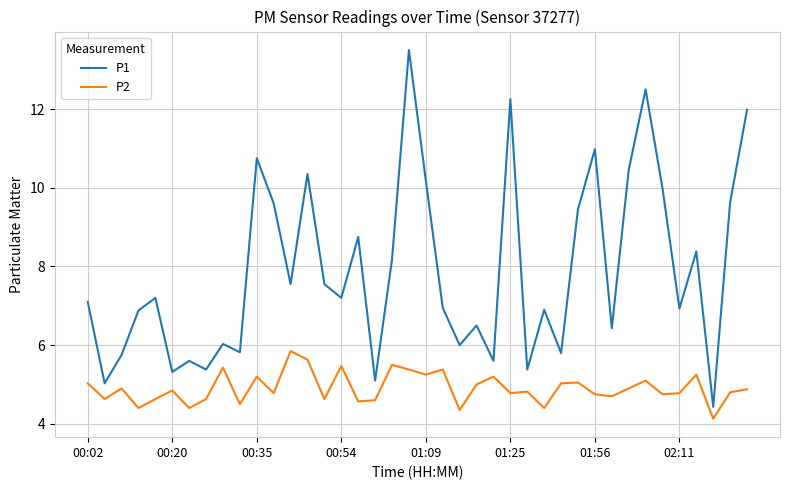

What is the minimum value for P2?

4.1